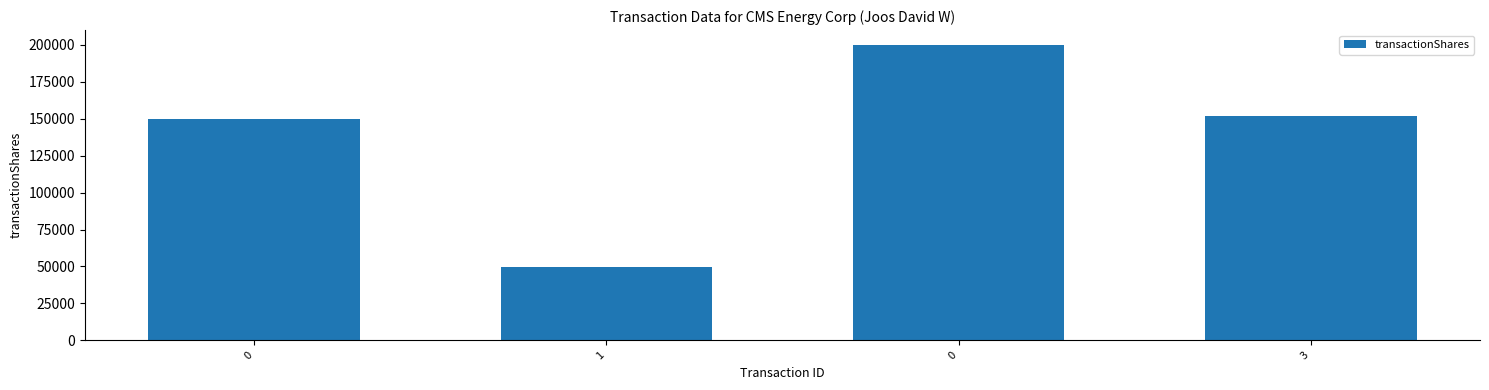

How many data points are less than 151653?

2